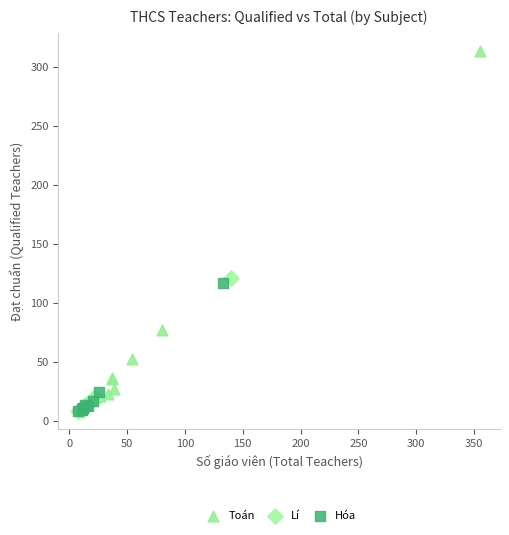

Which series contains the highest Y value?

Toán